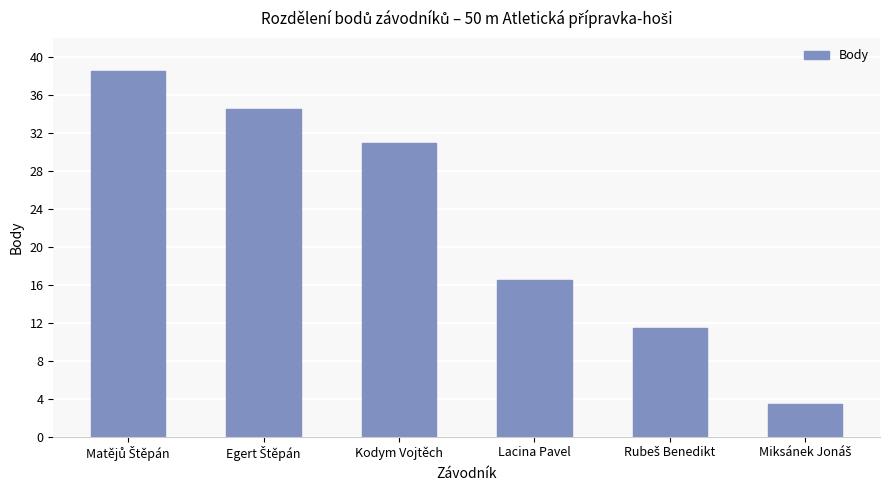

The chart shows a value of 16.5 at Lacina Pavel. True or false?

True